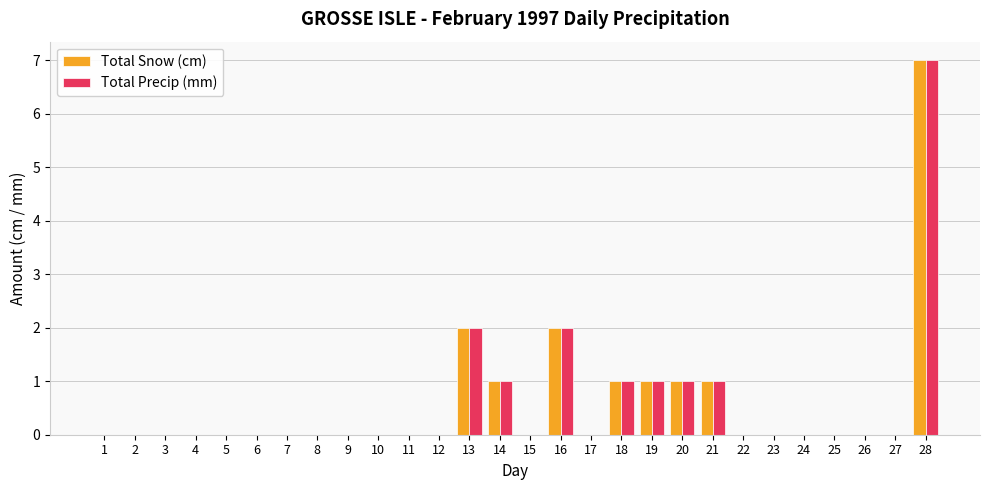

True or false: Total Snow (cm) has a value of 4 at 2.

False